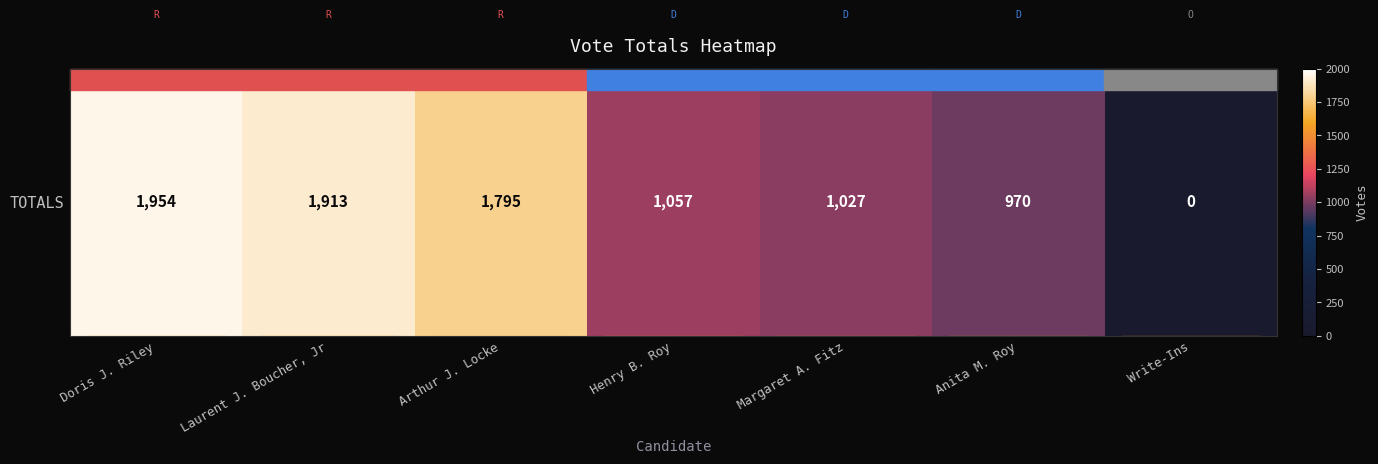

Which label corresponds to the smallest value in the chart?

Write-Ins